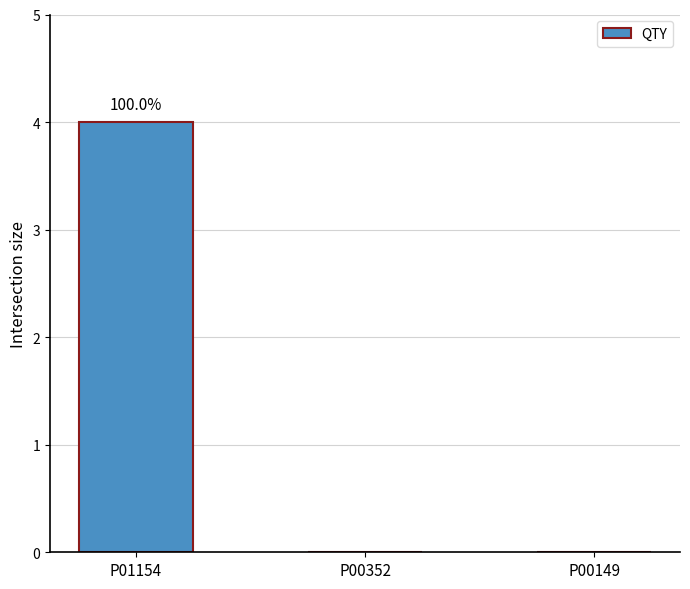

What is the approximate value at P01154?

4